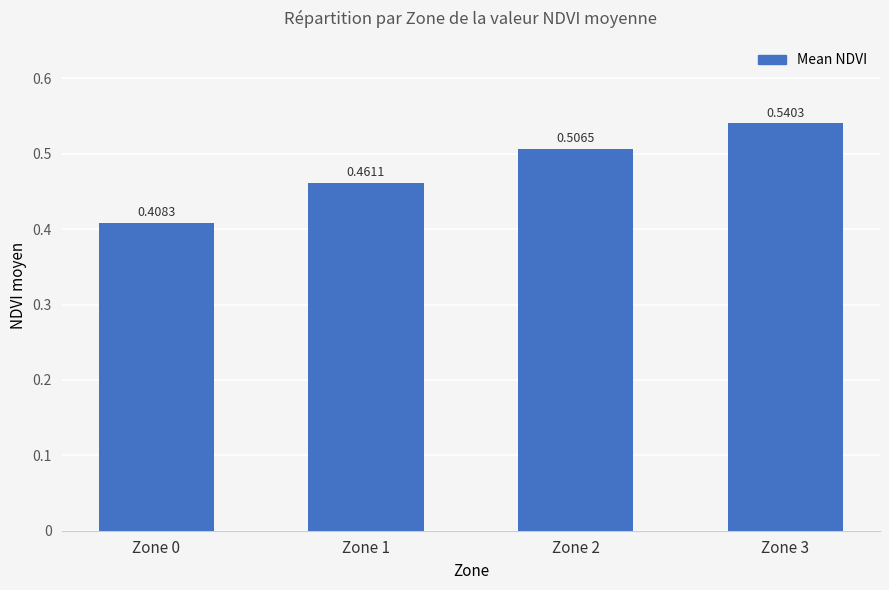

List the labels in order of value, smallest first.

Zone 0, Zone 1, Zone 2, Zone 3